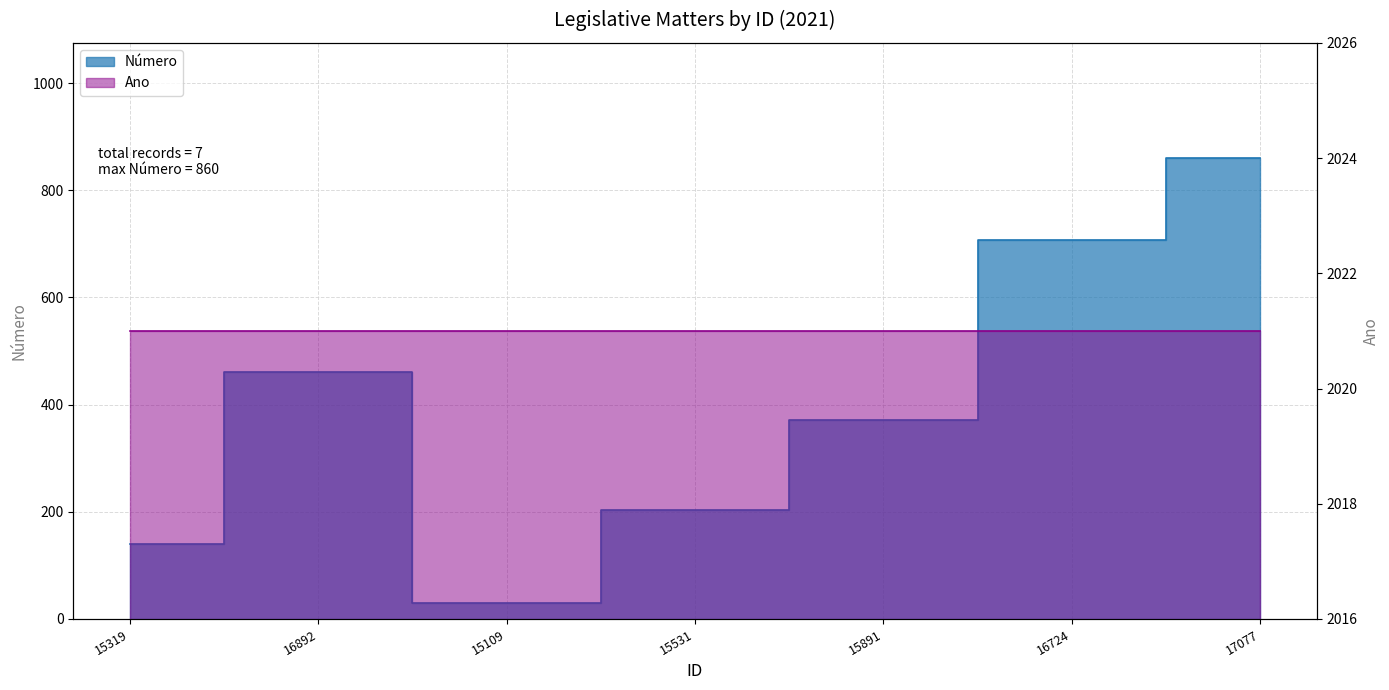

Where does the data first go above 372?

16892